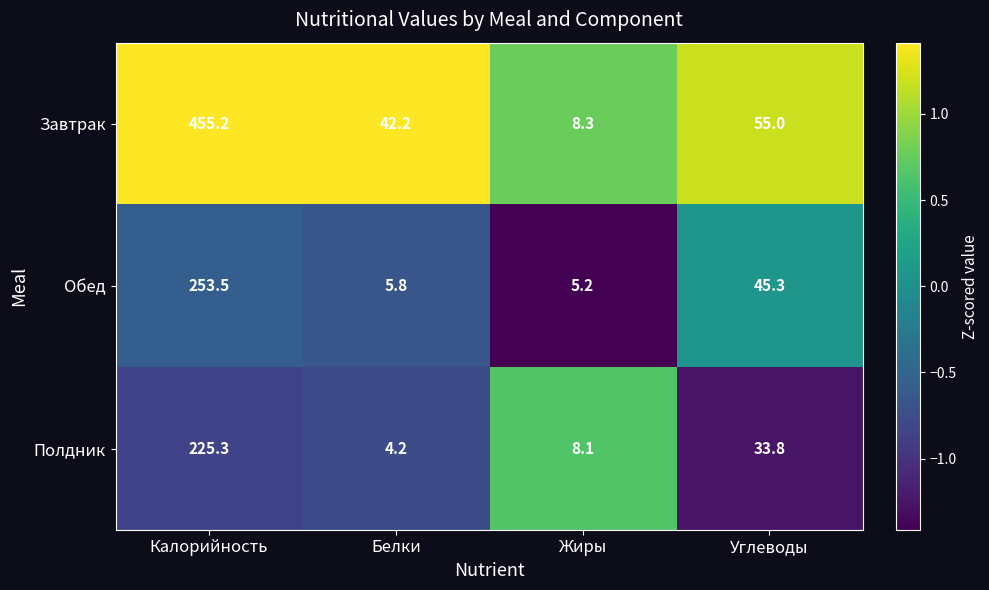

Which series has the largest total across all categories?

Завтрак